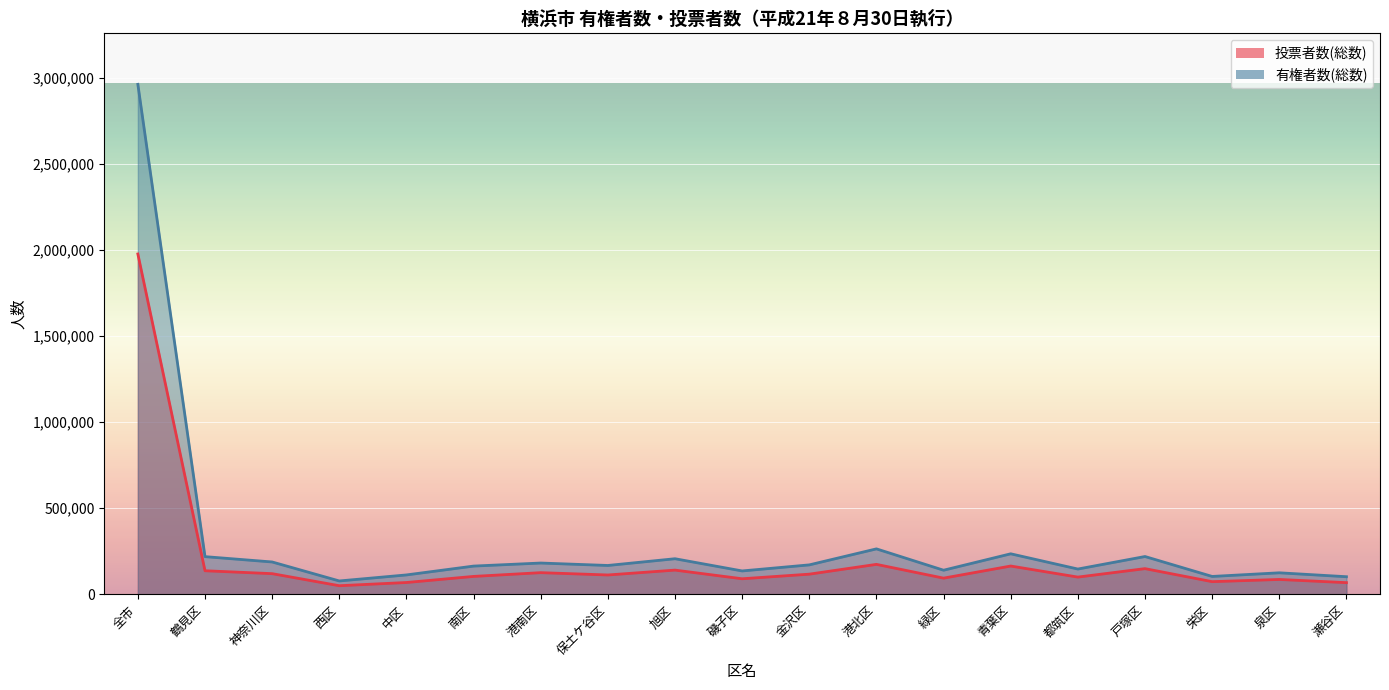

At how many categories does at least one series exceed 183019?

7